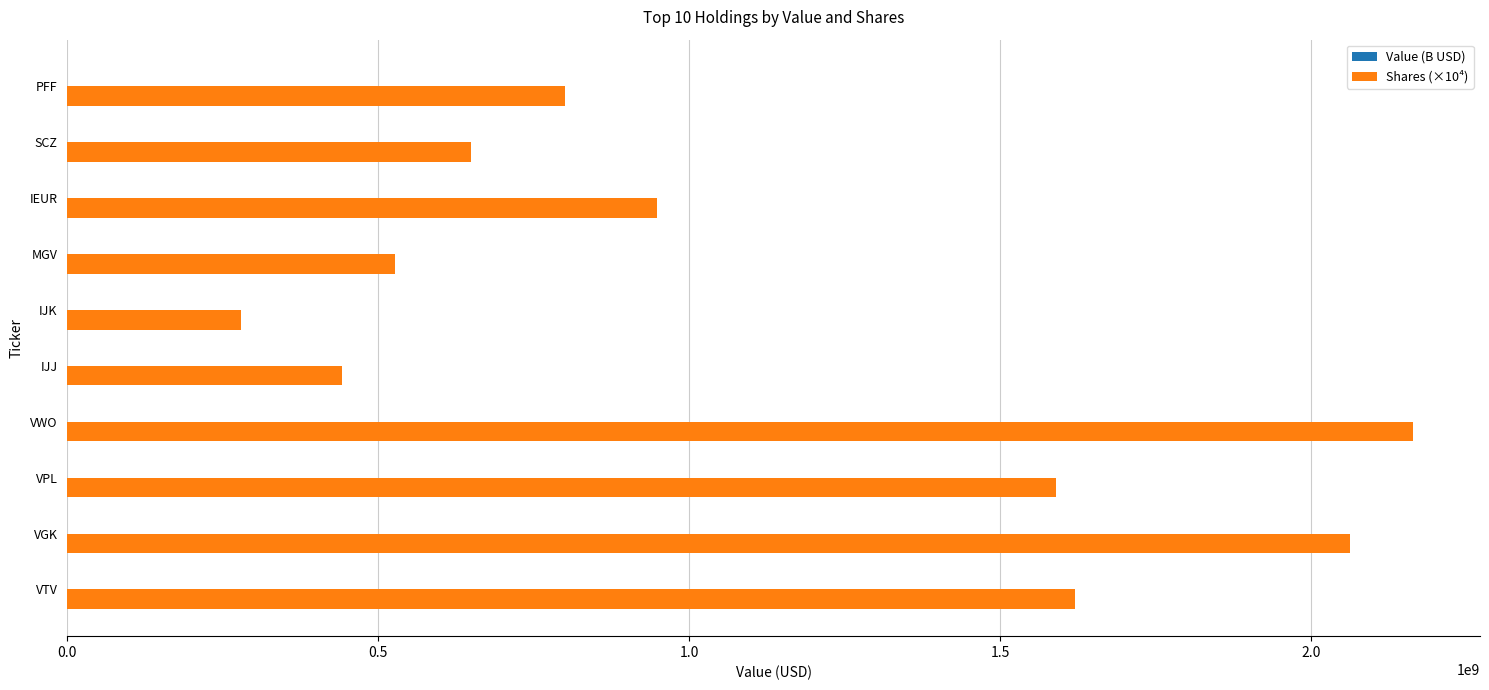

The Shares (×10⁴) series shows 3644594195.6 at VGK. True or false?

False